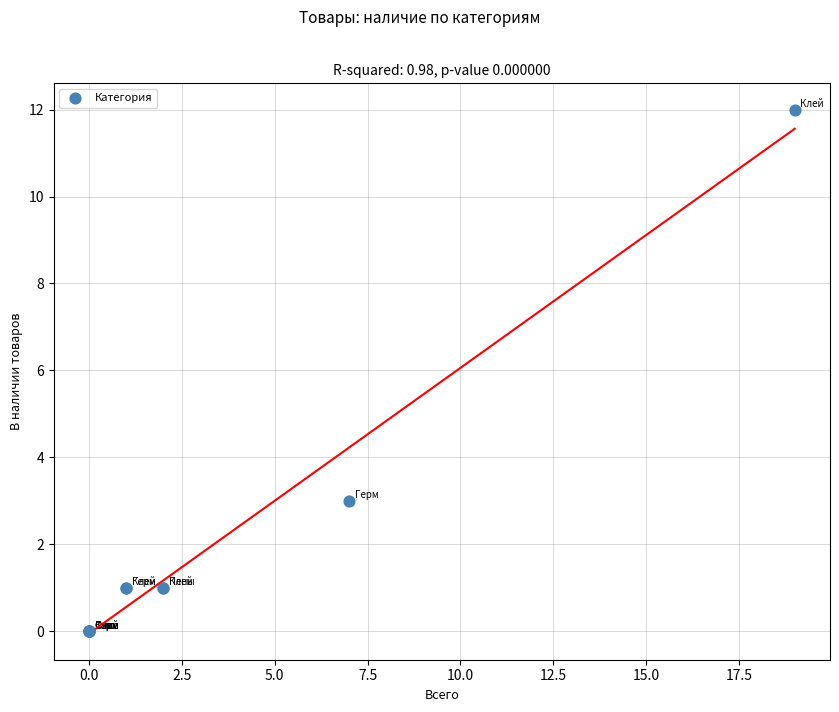

What Y value in the scatter plot is closest to 6?

3